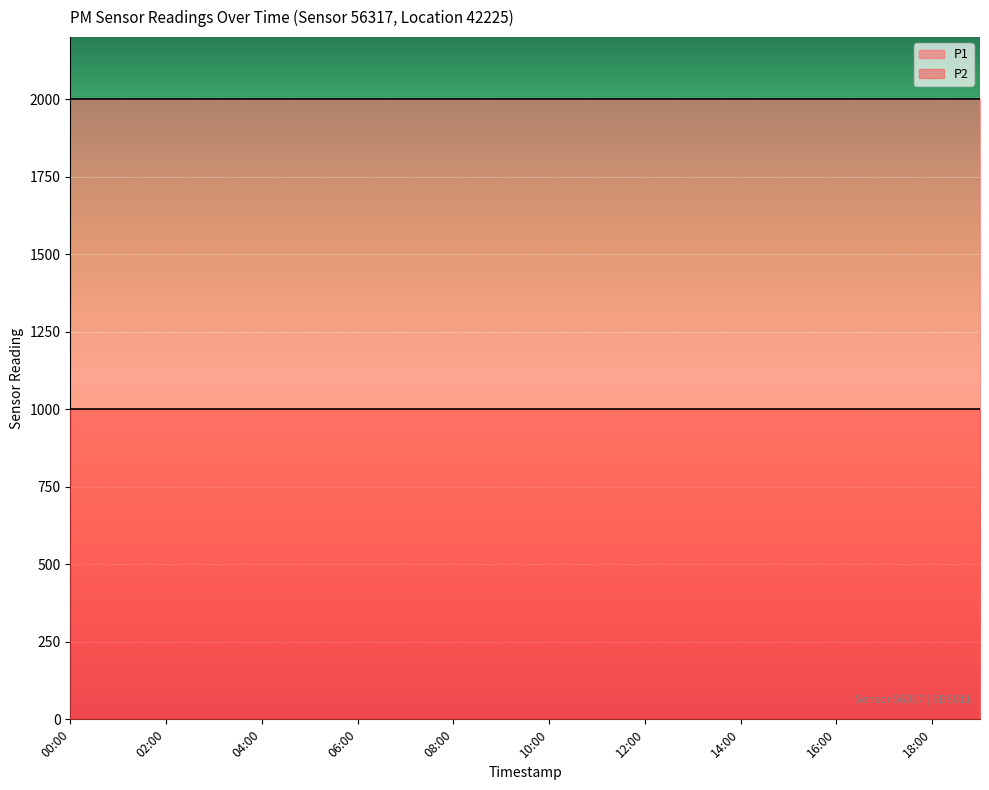

True or false: P2 and P1 intersect in this chart.

False